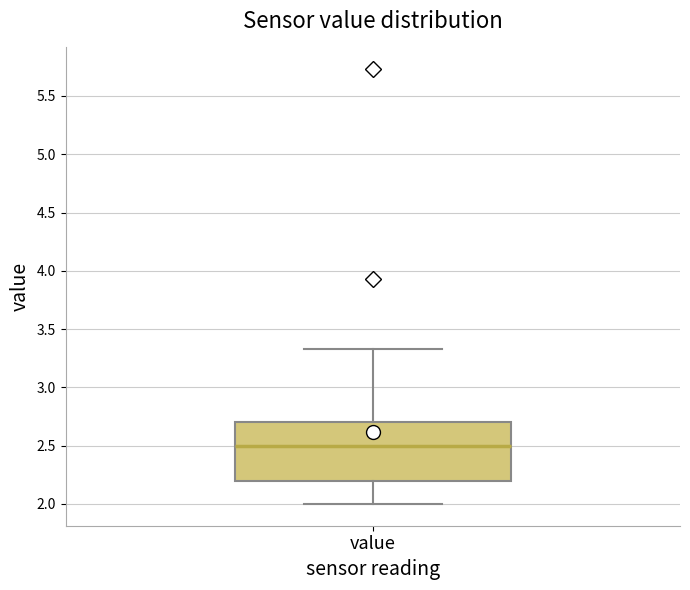

Read this box plot against the y-axis: the position of the median line, the range covered by the box, and the ends of both whiskers. The values are not printed on the chart, so give them approximately, as read against the axis.

median 2.50, box 2.20 to 2.70, whiskers 2.00 to 3.35